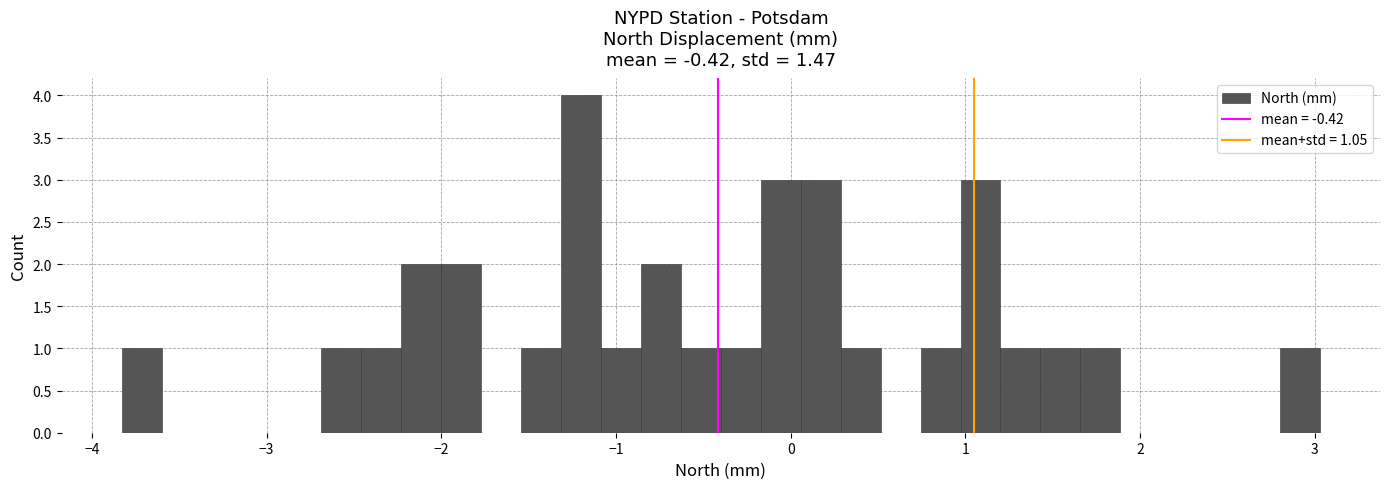

Around what value on the x-axis is the tallest bar? Give the approximate position of its centre, as read against the axis.

-1.2